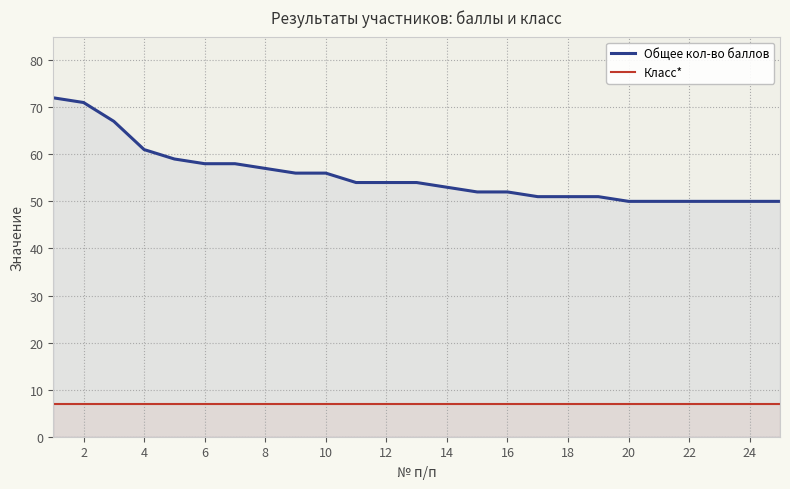

What is the greatest value displayed?

72